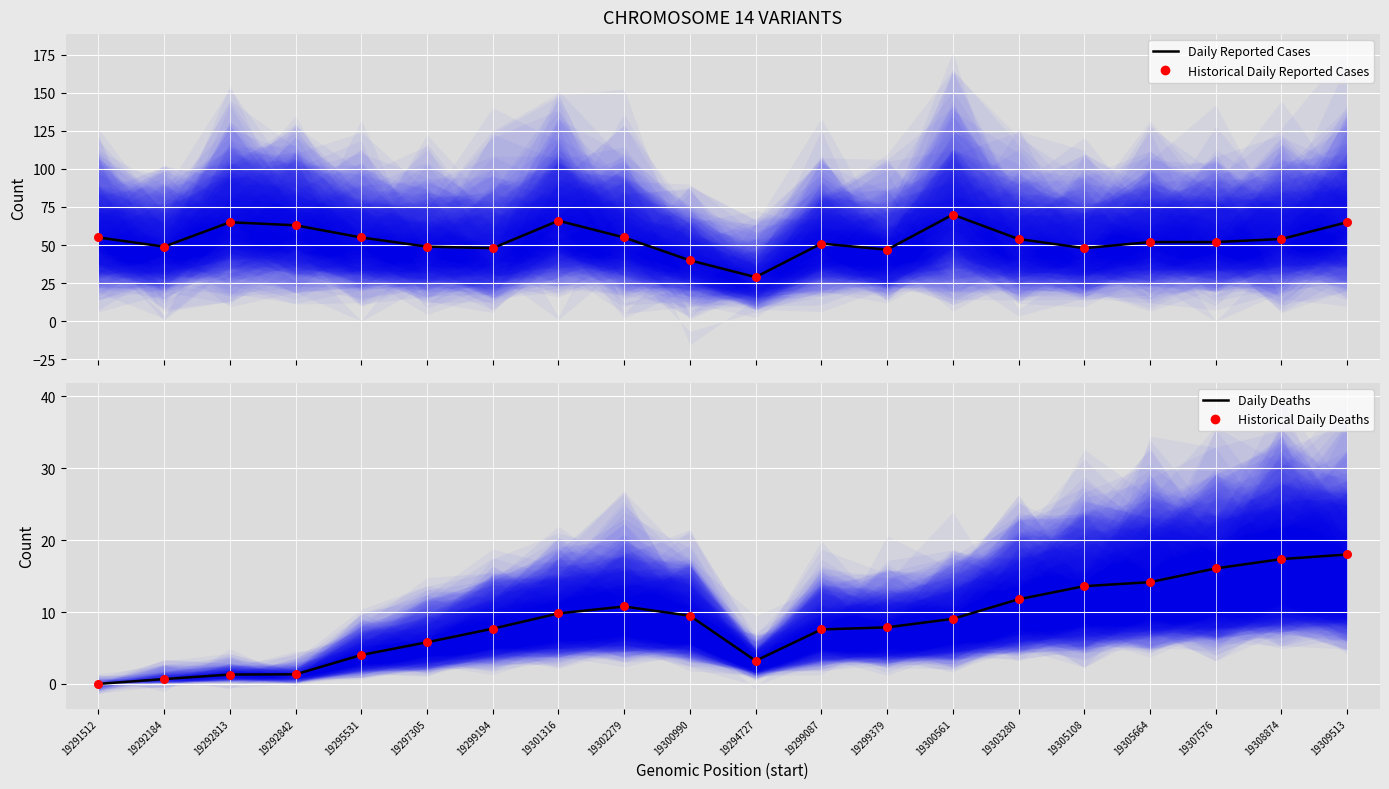

Which series has the largest Y range (max minus min)?

Daily Reported Cases